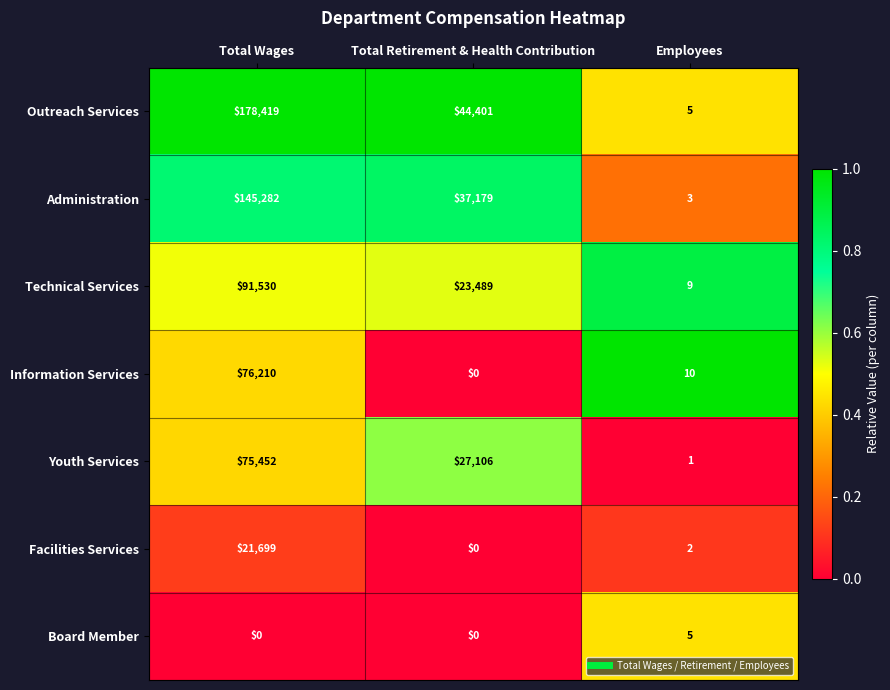

What is the highest value of the Outreach Services series?

178419